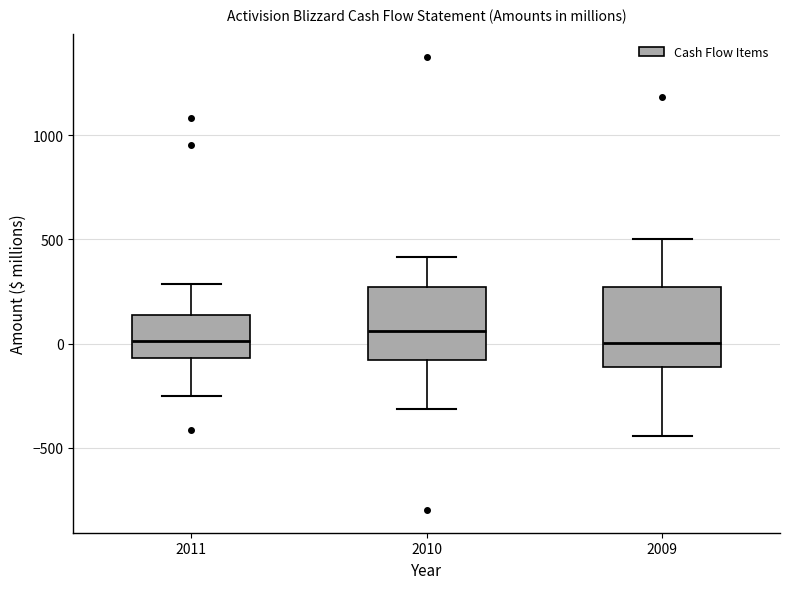

Reading left to right, read every box against the y-axis: the position of its median line, the range the box covers, and the ends of its whiskers. The values are not printed on the chart, so give them approximately, as read against the axis.

2011: median 0, box -50 to 150, whiskers -250 to 300
2010: median 50, box -100 to 250, whiskers -300 to 400
2009: median 0, box -100 to 250, whiskers -450 to 500